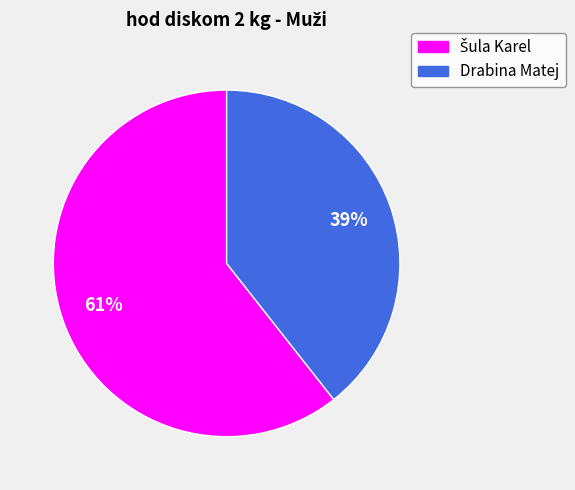

To the nearest percent, what portion does Drabina Matej represent?

39%